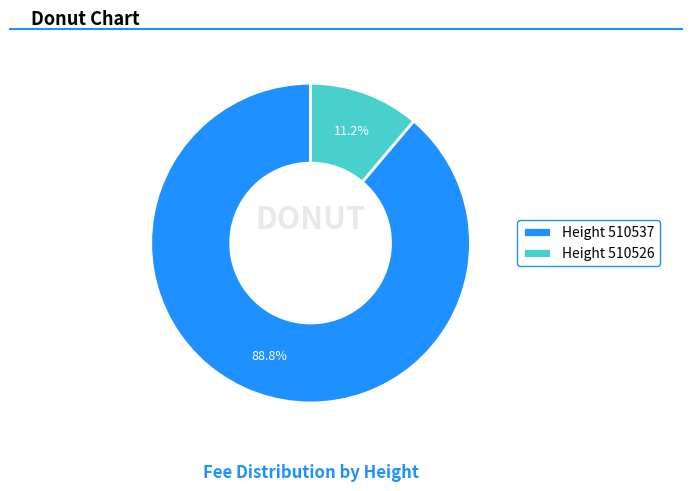

Which category has the smallest portion of the pie?

Height 510526